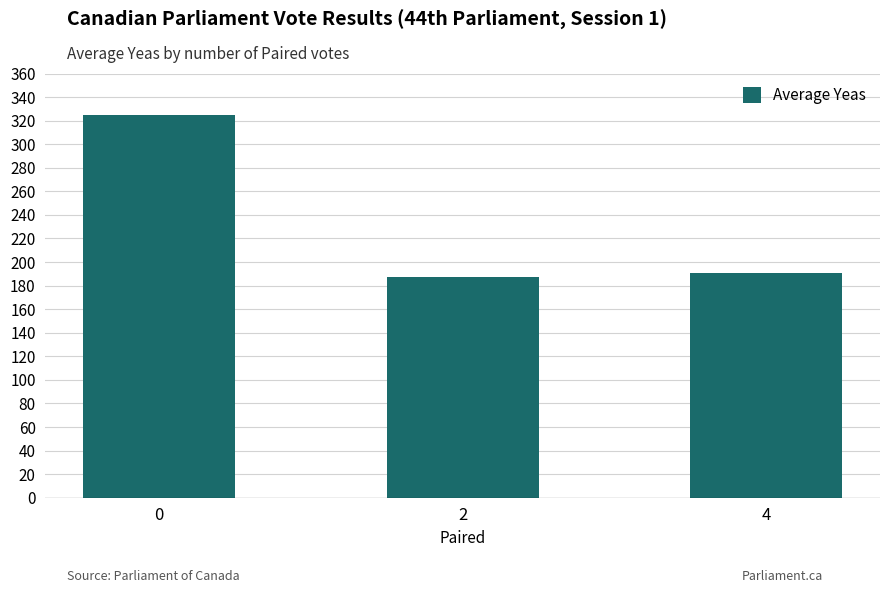

At which label is the value closest to 256?

4